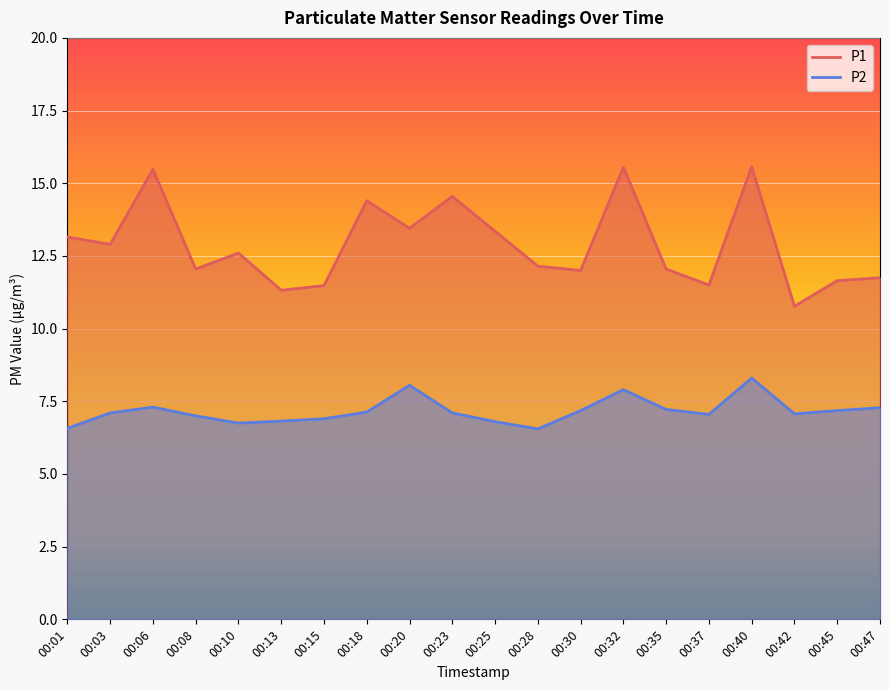

What is the greatest value displayed?

15.6